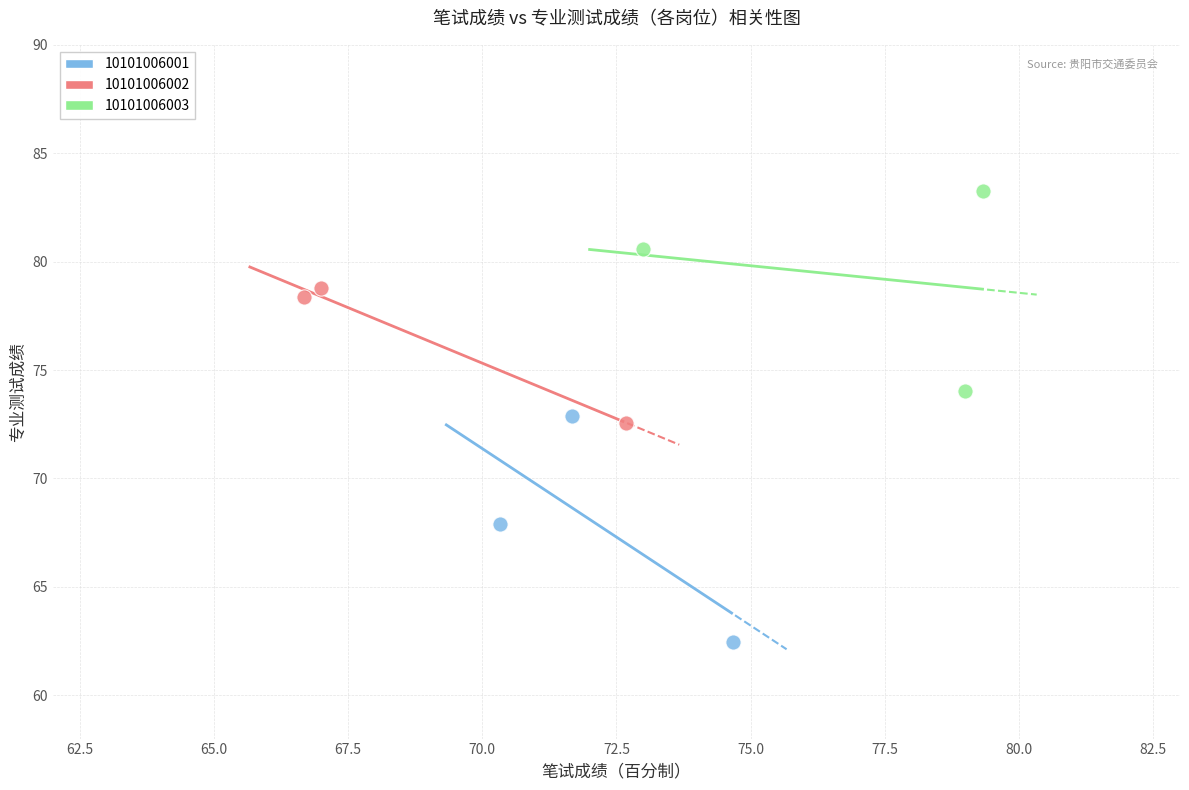

Which series reaches the minimum Y coordinate?

10101006001